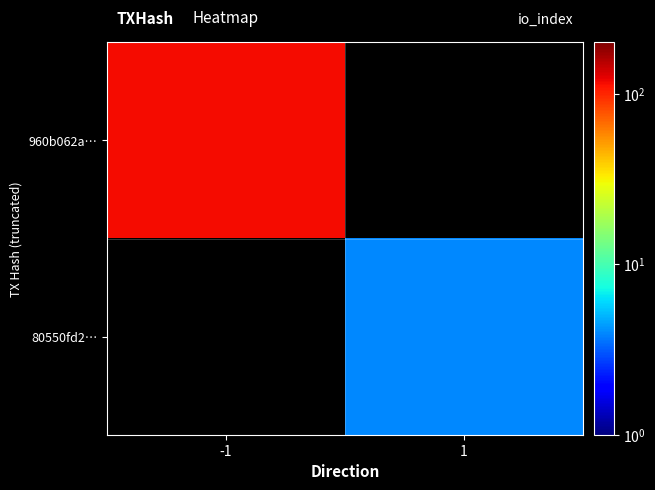

How many data points does each series have?

2